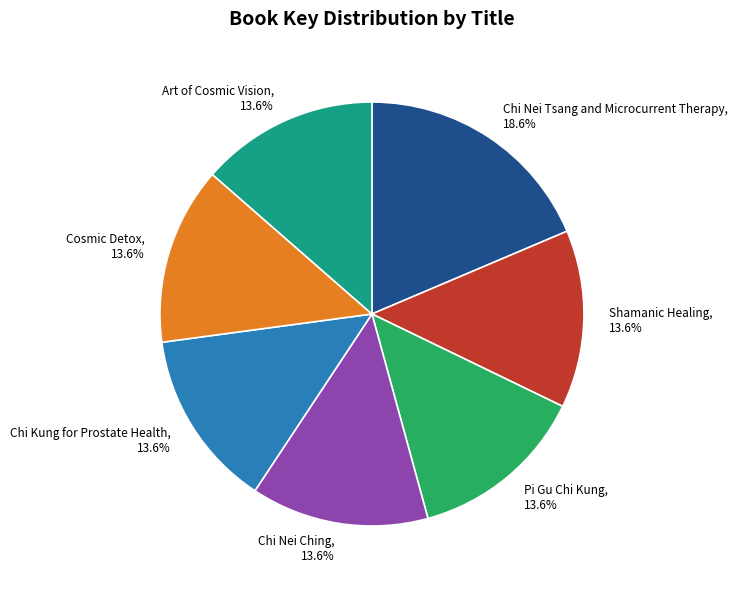

To the nearest percent, what percentage of the pie is Art of Cosmic Vision?

14%